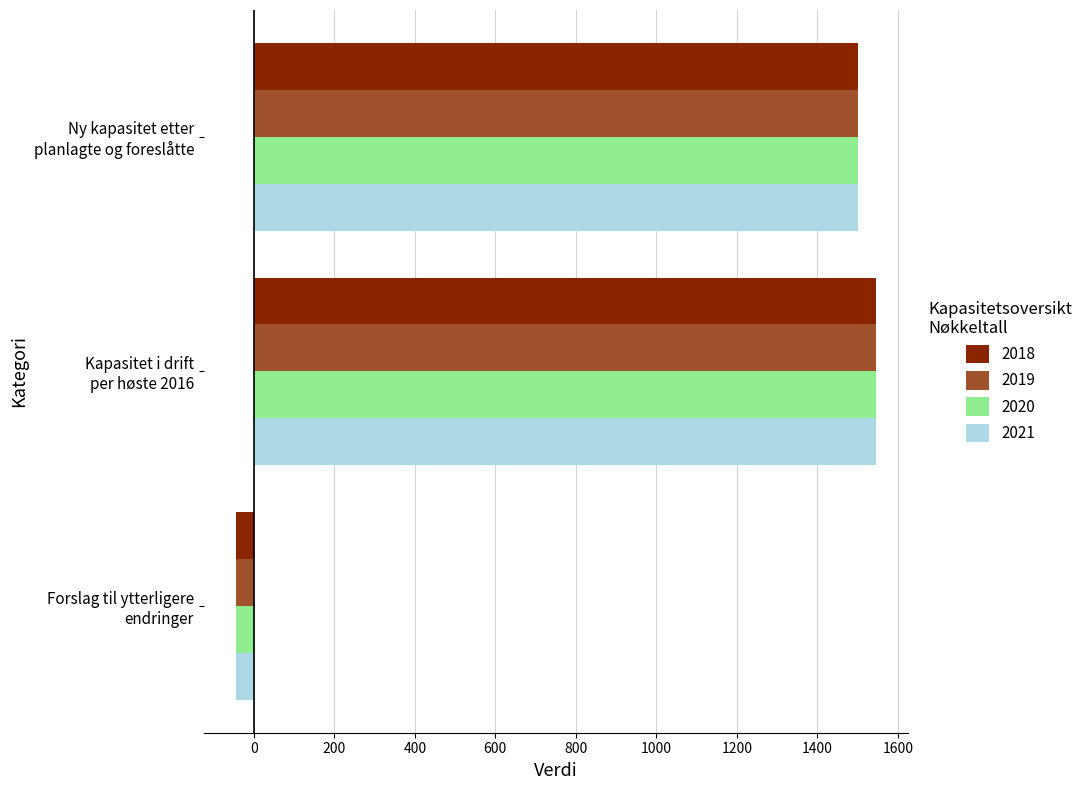

What is the difference between the maximum and second lowest values in the 2018 series?

45